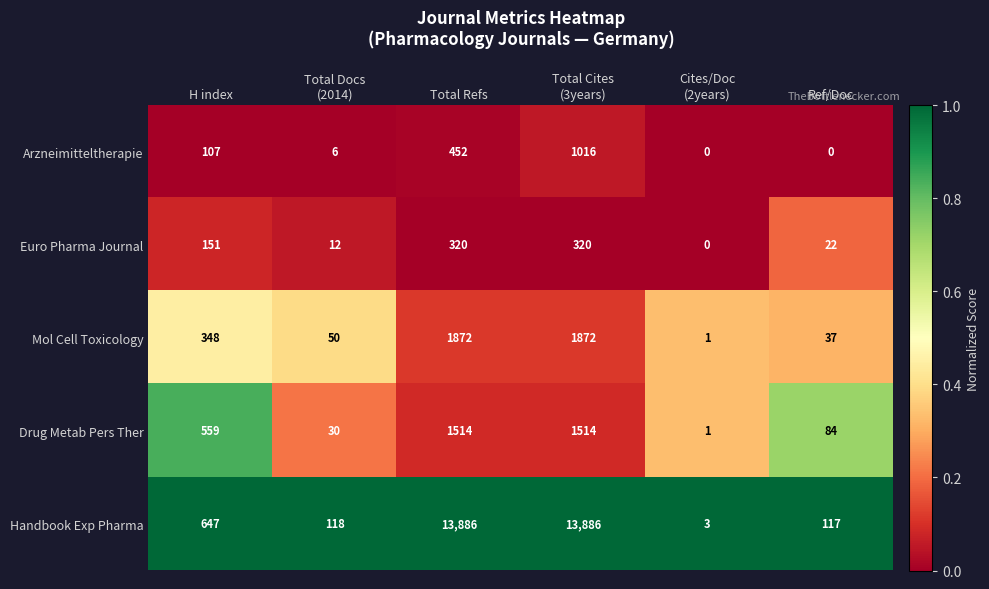

Is it true that Handbook Exp Pharma equals 117 at Ref/Doc?

True